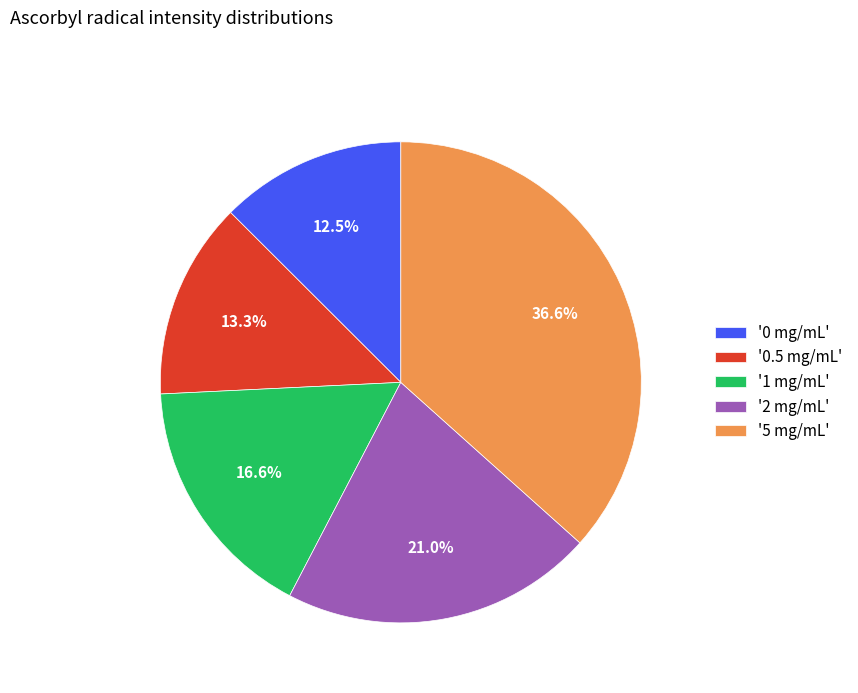

Combined, do '2 mg/mL' and '5 mg/mL' account for over 50%?

Yes